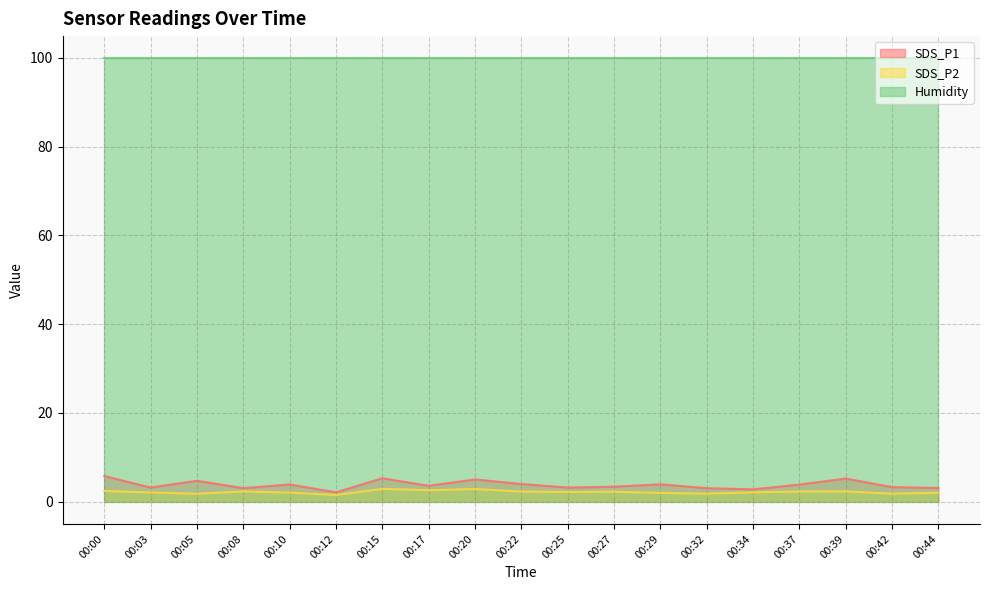

What is the highest value of the SDS_P2 series?

2.9